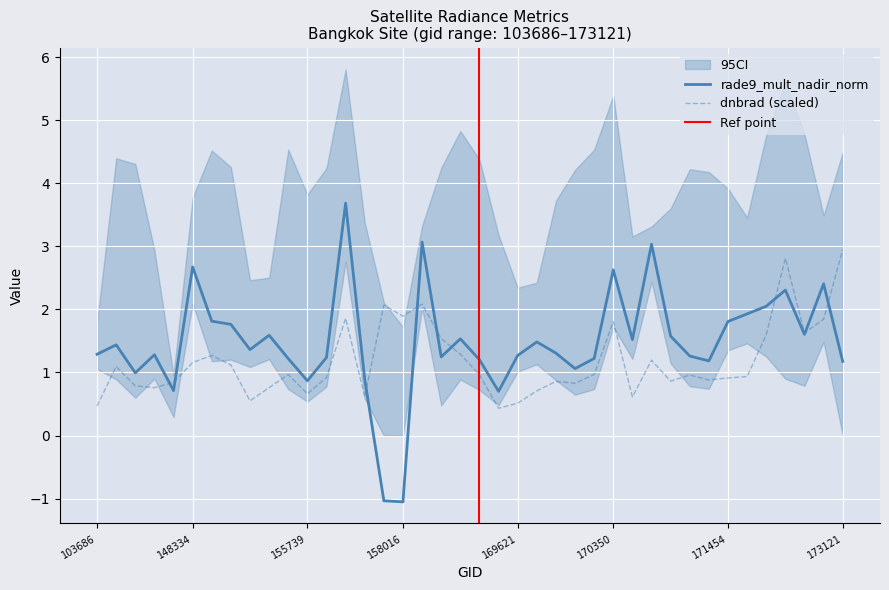

List the series in order of their peak value, highest first.

rade9_mult_nadir_norm, dnbrad